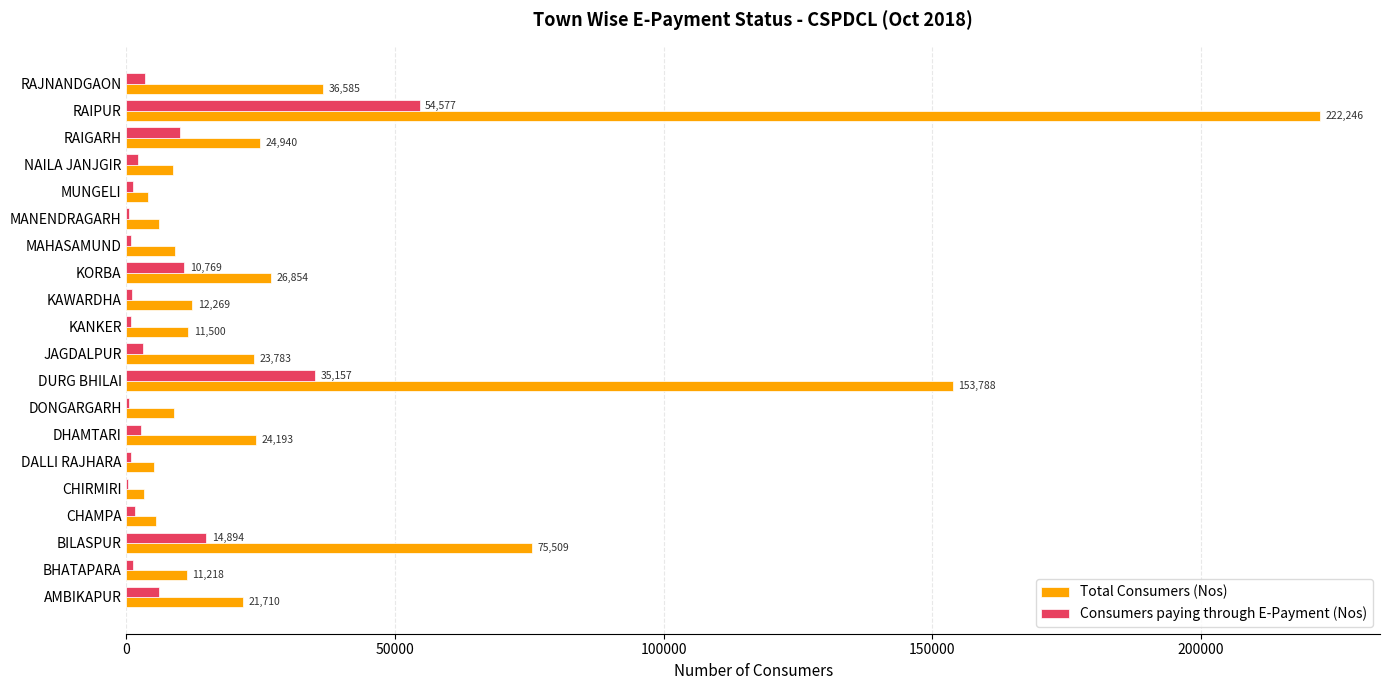

Which category has the highest value in the Total Consumers (Nos) series?

RAIPUR